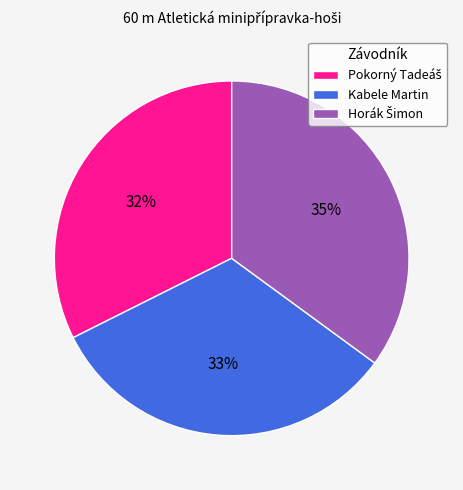

To the nearest percent, what portion does Kabele Martin represent?

33%